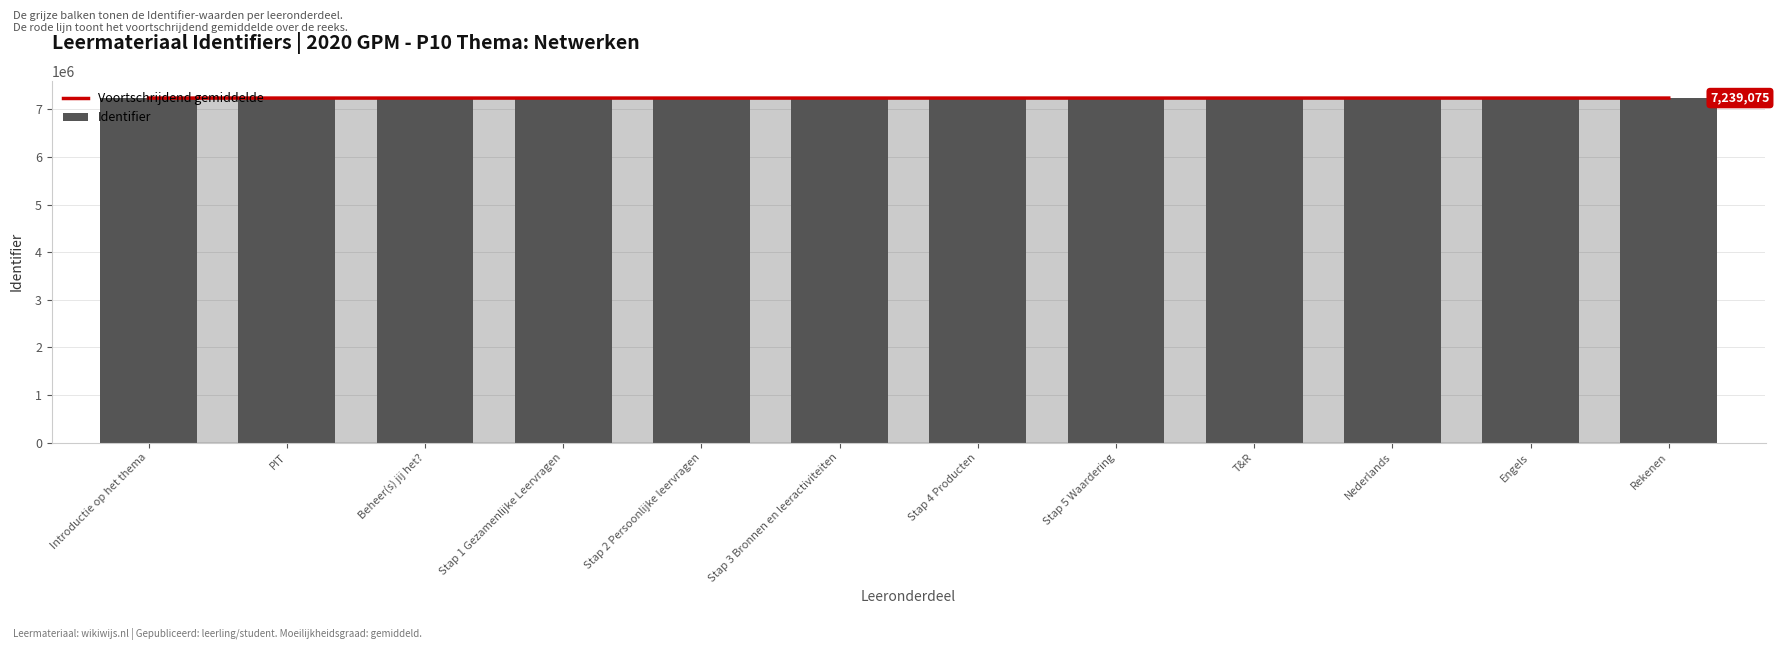

List the series in order of their overall mean, highest first.

Identifier, Voortschrijdend gemiddelde